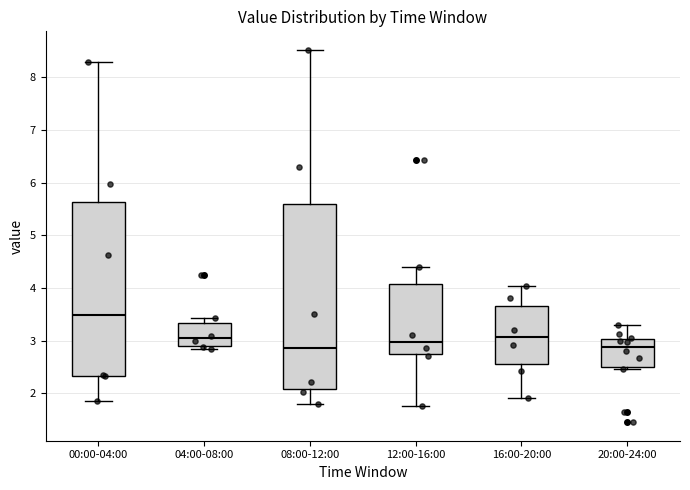

Reading left to right, transcribe this box plot: for each box, give where its median line is, the range the box spans, and where its two whiskers end, as read against the y-axis. The values are not printed on the chart, so give them approximately, as read against the axis.

00:00-04:00: median 3.5, box 2.3 to 5.6, whiskers 1.9 to 8.3
04:00-08:00: median 3.0, box 2.9 to 3.3, whiskers 2.8 to 3.4
08:00-12:00: median 2.9, box 2.1 to 5.6, whiskers 1.8 to 8.5
12:00-16:00: median 3.0, box 2.7 to 4.1, whiskers 1.8 to 4.4
16:00-20:00: median 3.1, box 2.5 to 3.7, whiskers 1.9 to 4.0
20:00-24:00: median 2.9, box 2.5 to 3.0, whiskers 2.5 (just below the box's lower edge) to 3.3